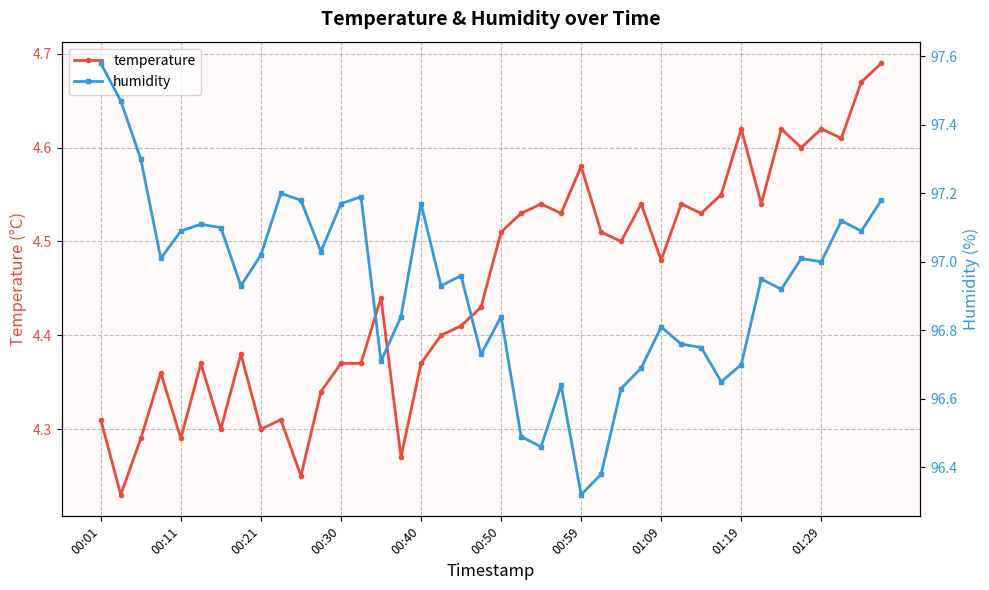

True or false: humidity has more than 0 interior local peaks.

True